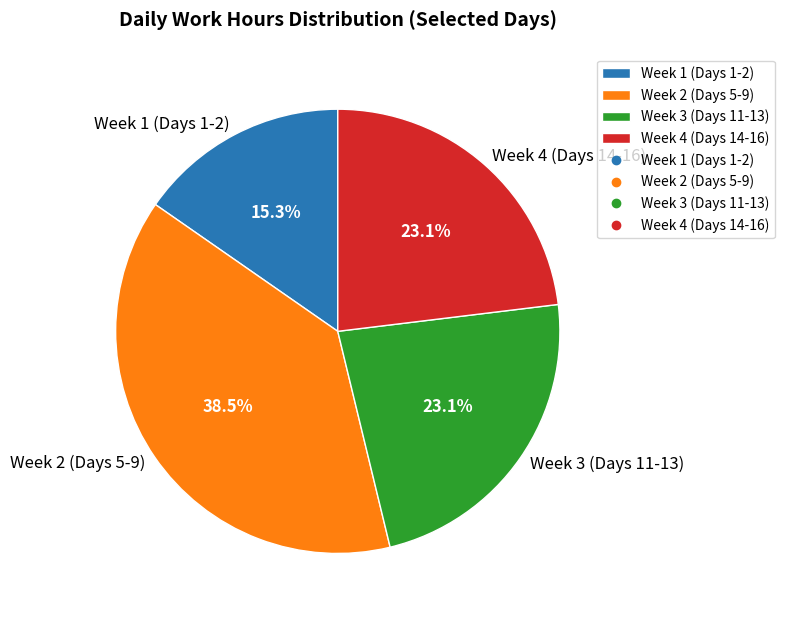

What is the smallest slice in the pie chart?

Week 1 (Days 1-2)